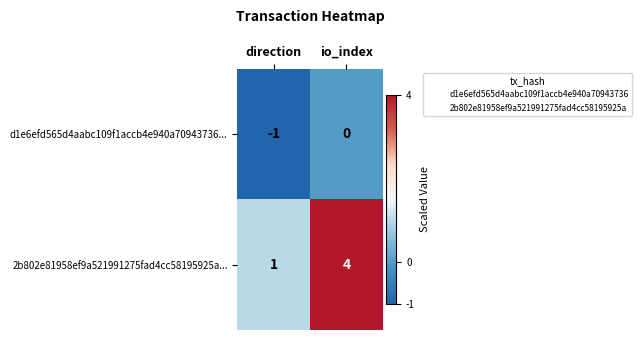

Rank the series at direction from highest to lowest value.

2b802e81958ef9a521991275fad4cc58195925a..., d1e6efd565d4aabc109f1accb4e940a70943736...